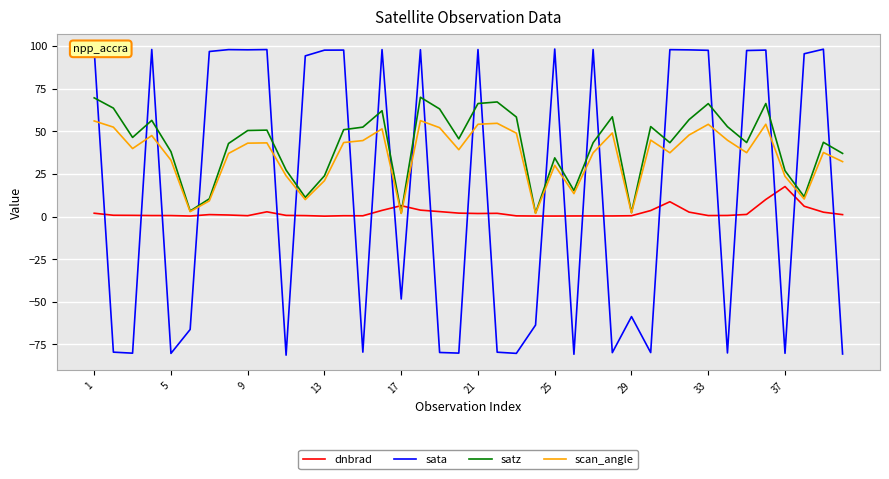

Which series has the largest range (max minus min)?

sata